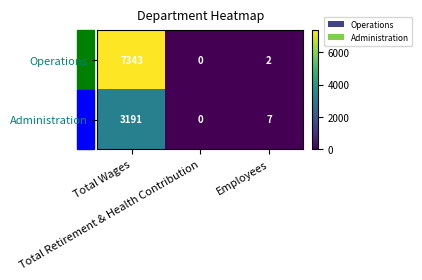

What is the difference between the highest and lowest values at Employees?

5